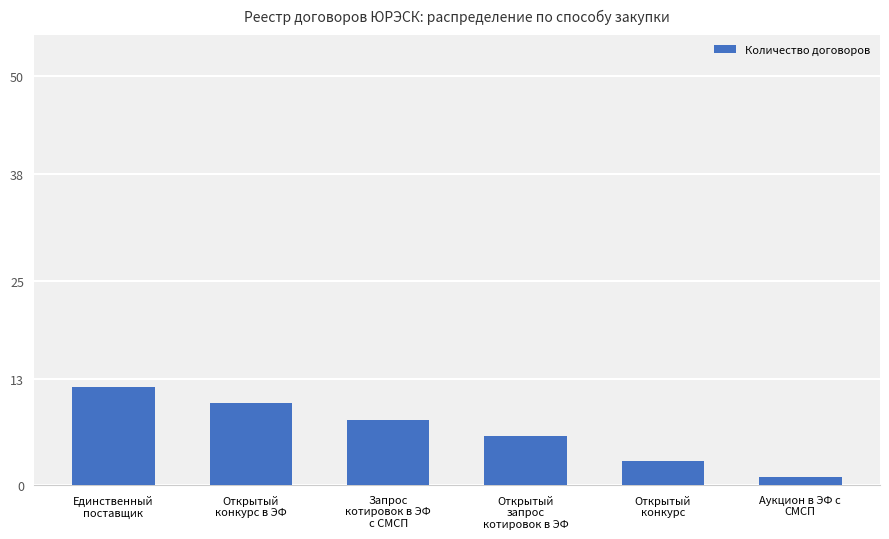

Where does the data first go above 8?

Единственный
поставщик